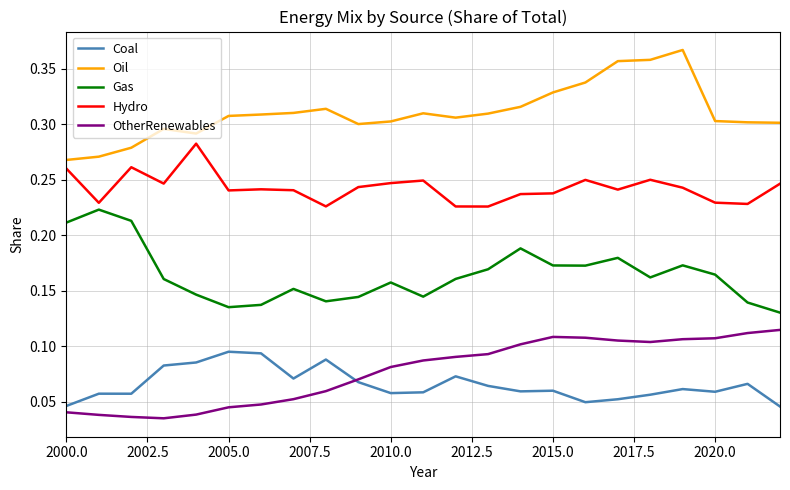

Which series has the largest total across all categories?

Oil